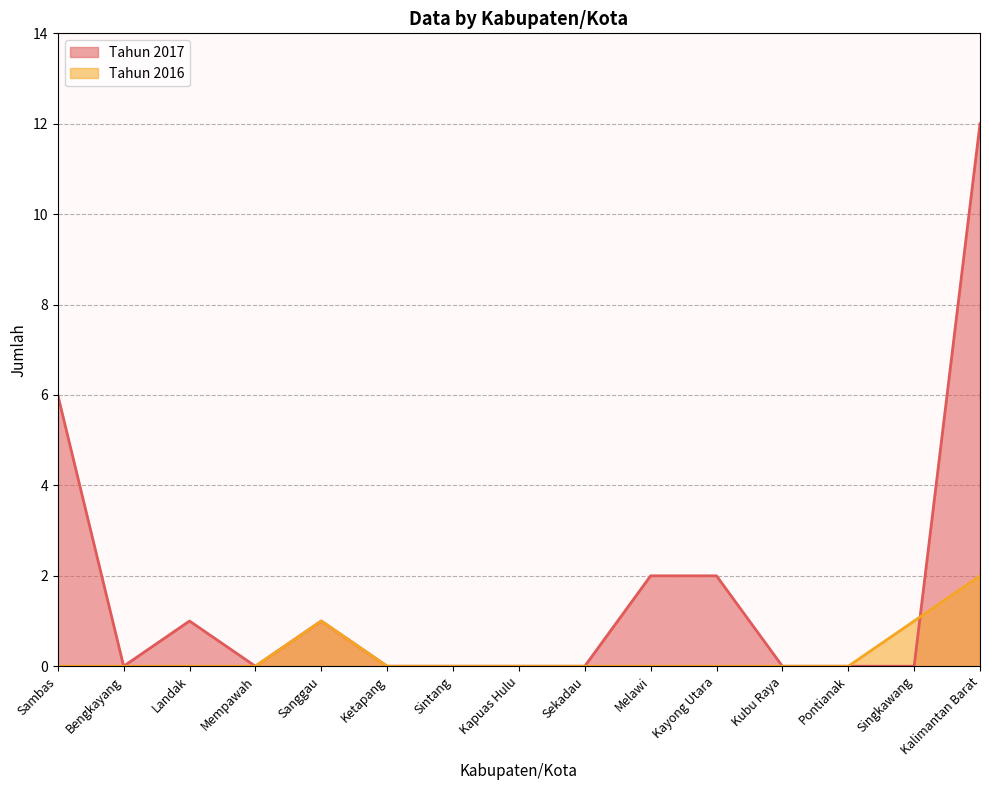

Which series ends up on top after the final intersection of Tahun 2017 and Tahun 2016?

Tahun 2017